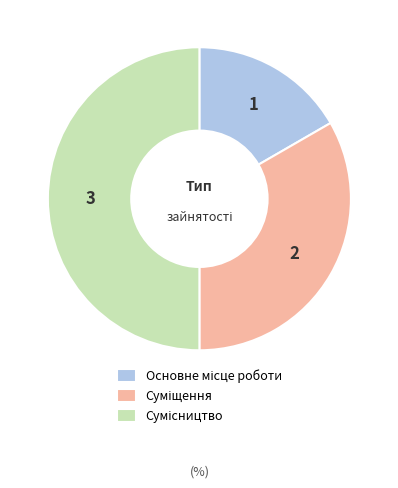

To the nearest percent, what portion does Сумісництво represent?

50%